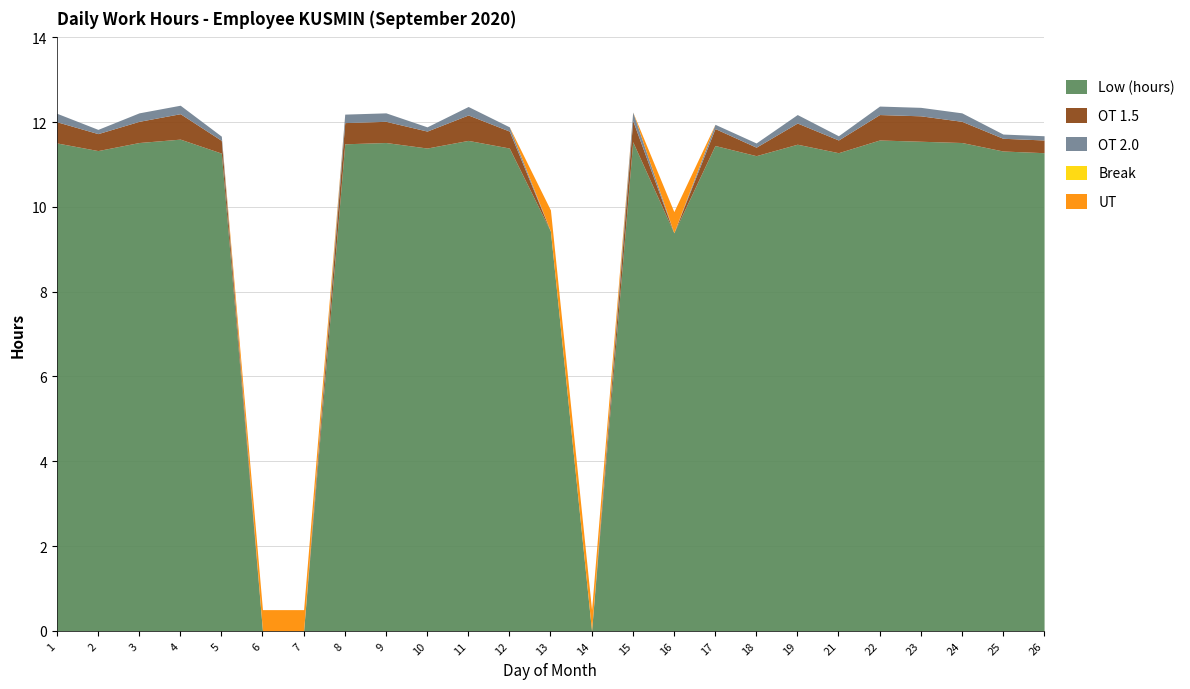

What are all the series names shown in the legend?

Low (hours), OT 1.5, OT 2.0, Break, UT